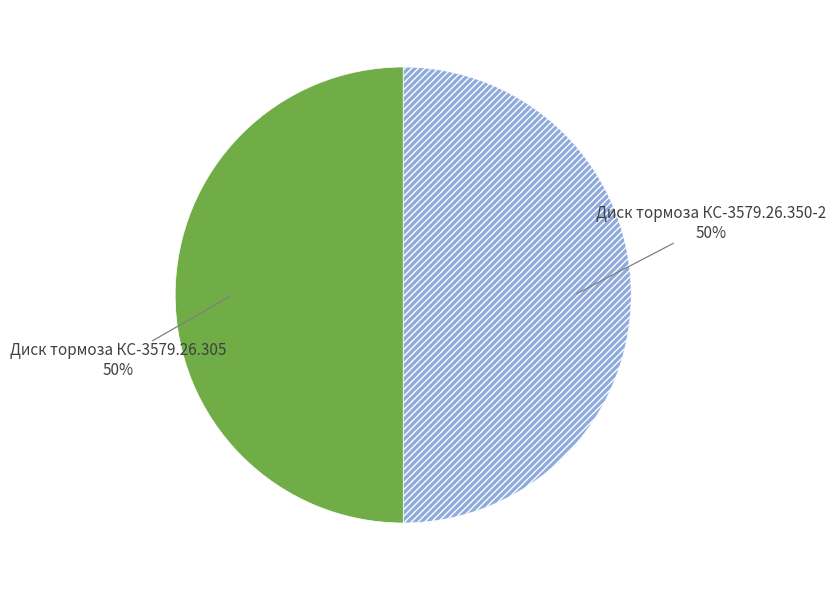

How many slices are in this pie chart?

2